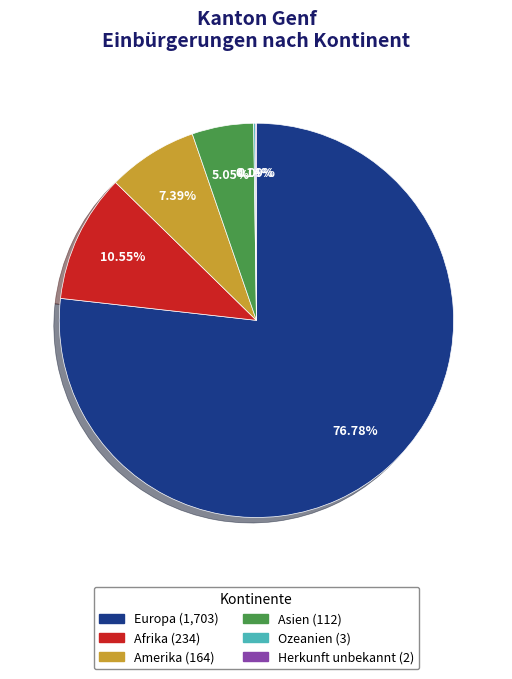

To the nearest percent, what is the difference between the Europa and Amerika slice percentages?

69%